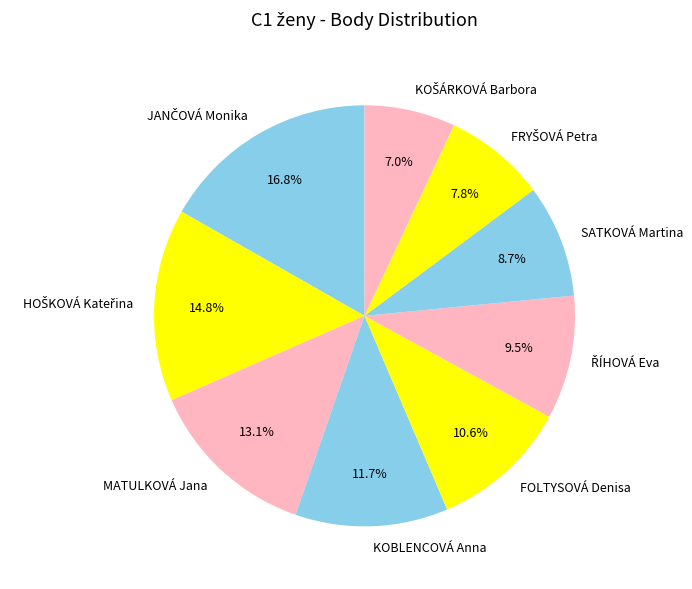

Is the sum of MATULKOVÁ Jana and FOLTYSOVÁ Denisa greater than half?

No